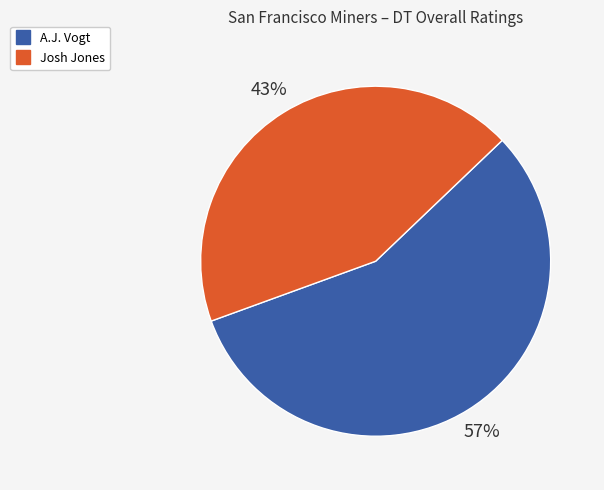

How many segments does this pie chart have?

2